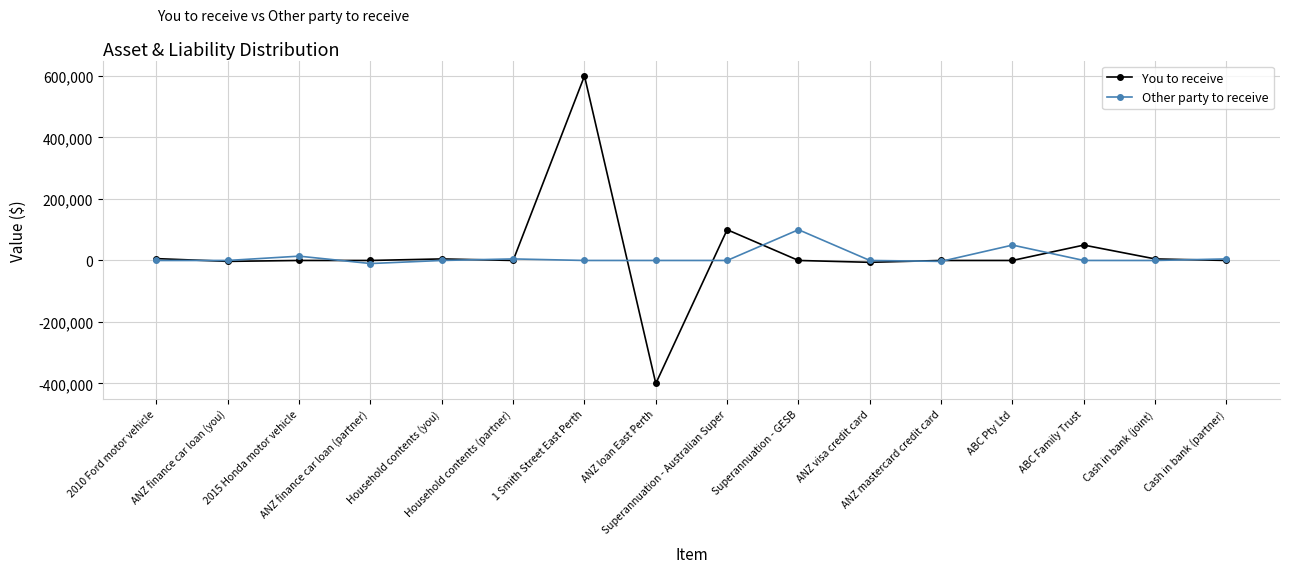

Which label corresponds to the largest value in the chart?

1 Smith Street East Perth